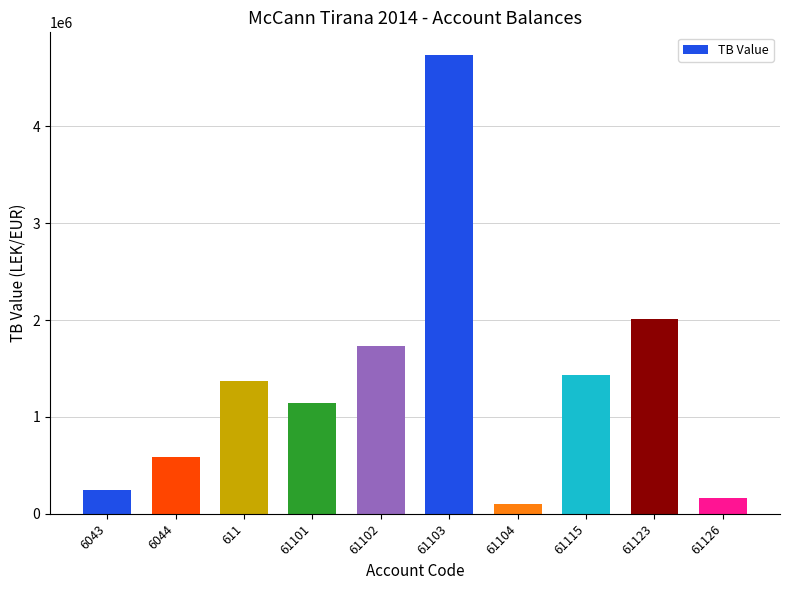

Rank the categories by value from lowest to highest.

61104, 61126, 6043, 6044, 61101, 611, 61115, 61102, 61123, 61103